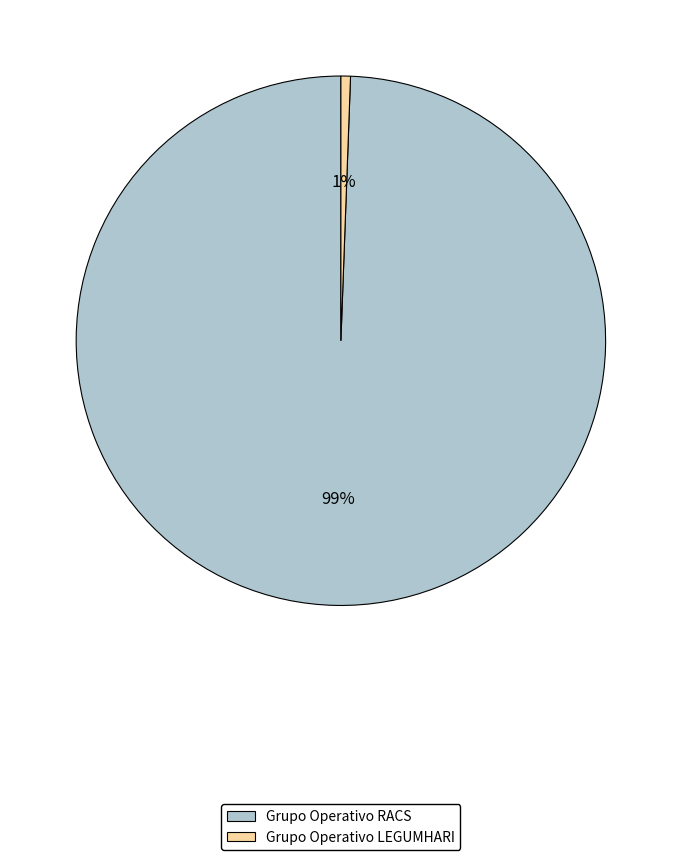

Which slice is the largest?

Grupo Operativo RACS